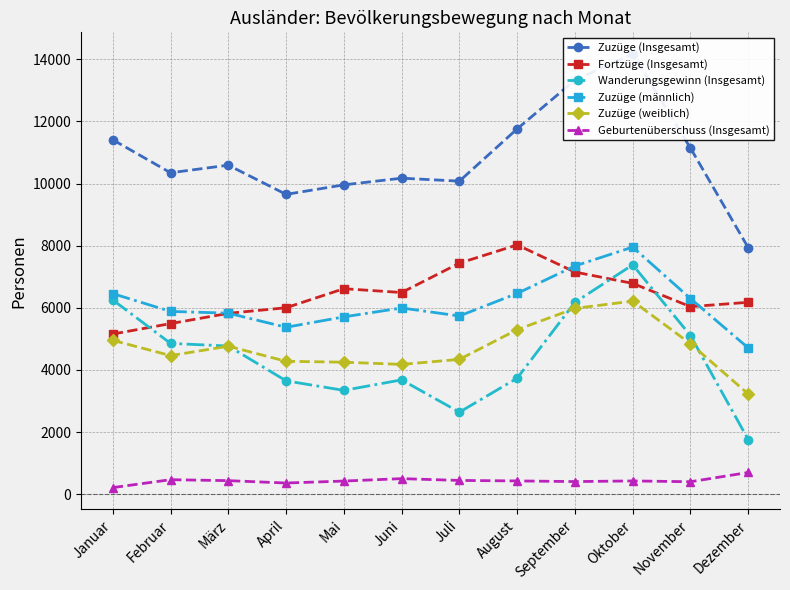

What are all the series names shown in the legend?

Zuzüge (Insgesamt), Fortzüge (Insgesamt), Wanderungsgewinn (Insgesamt), Zuzüge (männlich), Zuzüge (weiblich), Geburtenüberschuss (Insgesamt)